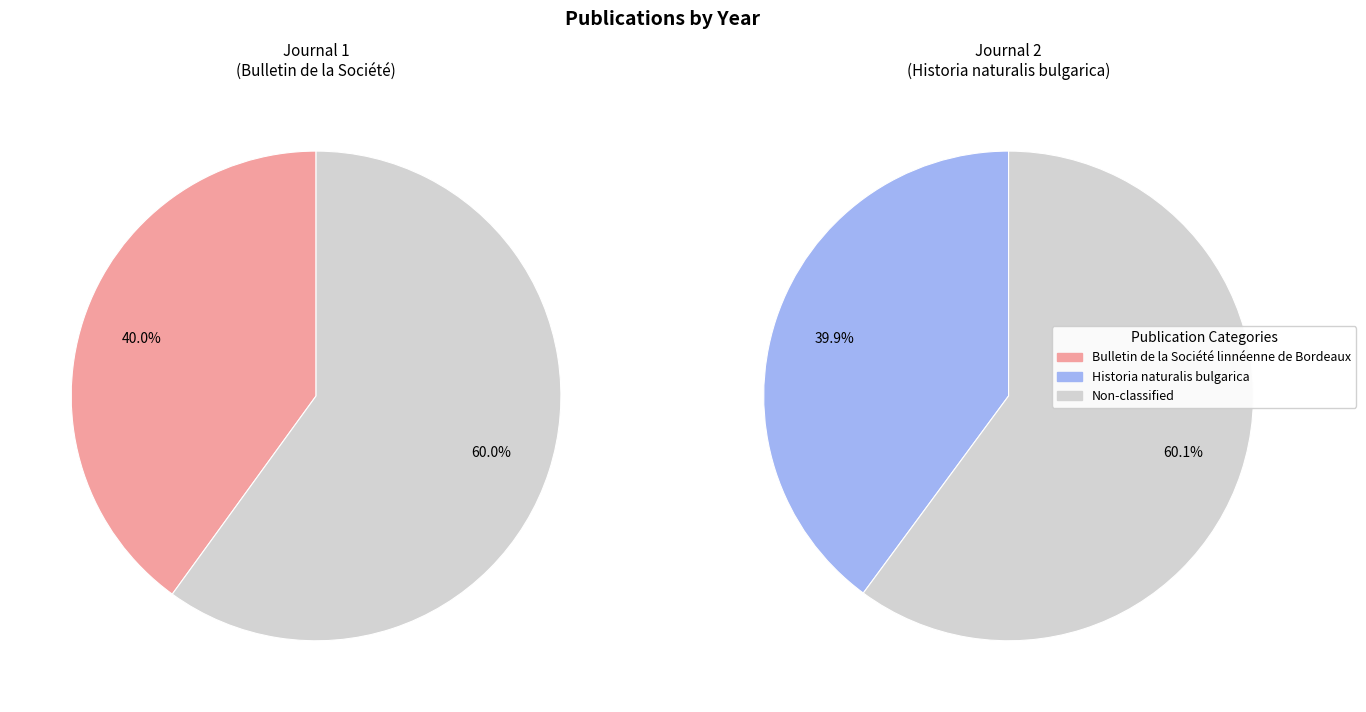

How many segments does this pie chart have?

2